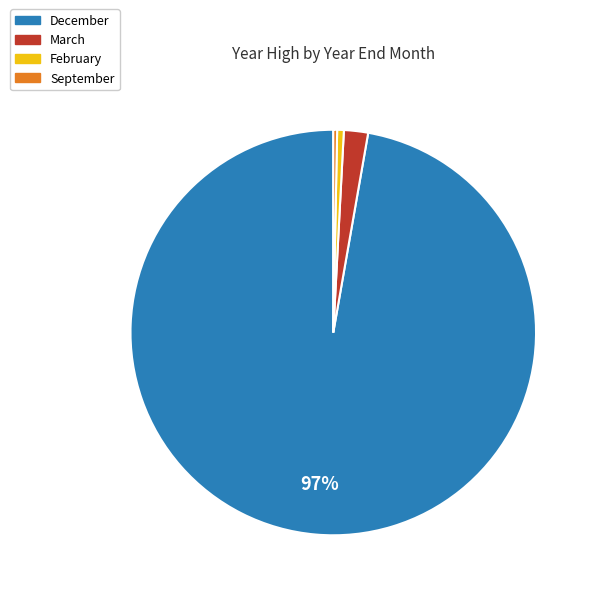

Is there a majority slice in this chart?

Yes